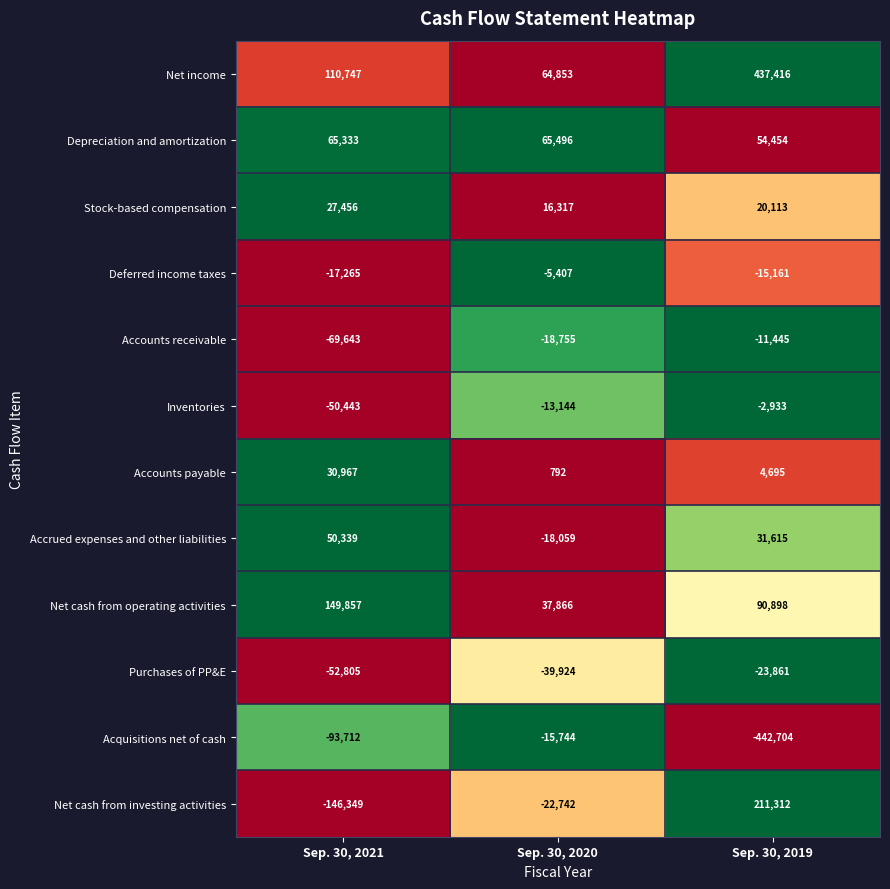

Which series has the largest total across all categories?

Net income